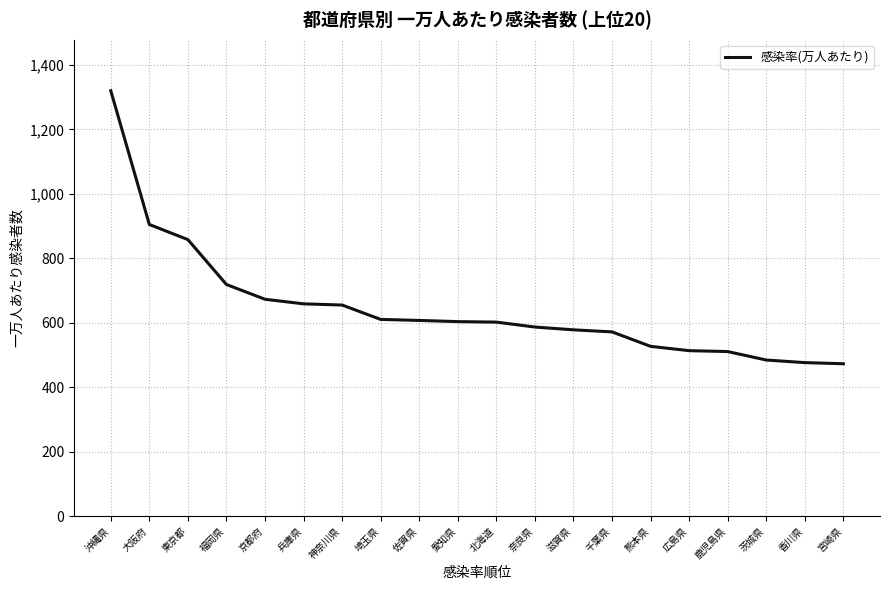

The value at 宮崎県 is 265.1. True or false?

False